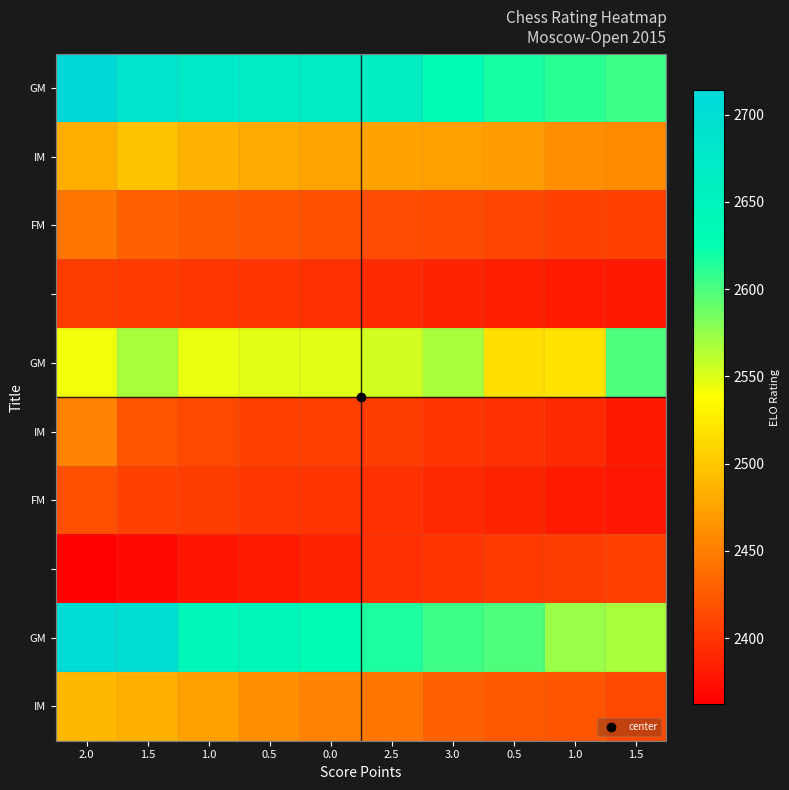

What is the maximum value shown in the chart?

2714